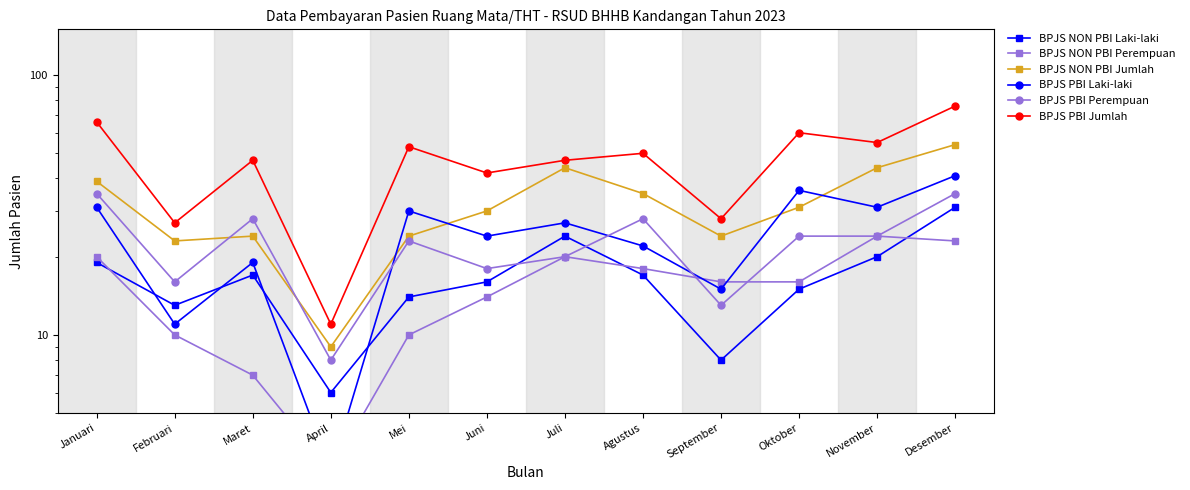

Where is the first local maximum for BPJS PBI Laki-laki?

Maret